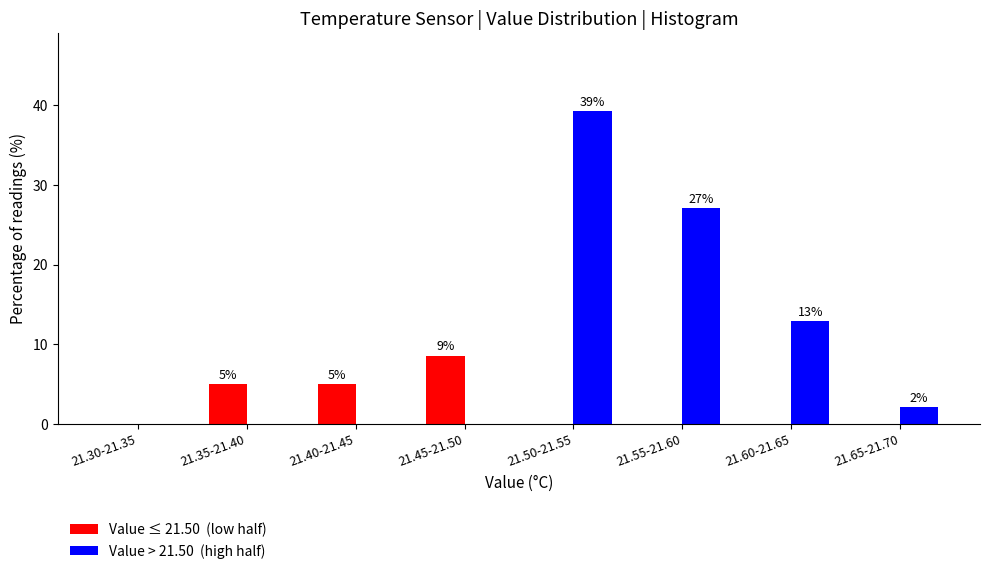

At which category does the chart reach its peak across all series?

21.50-21.55